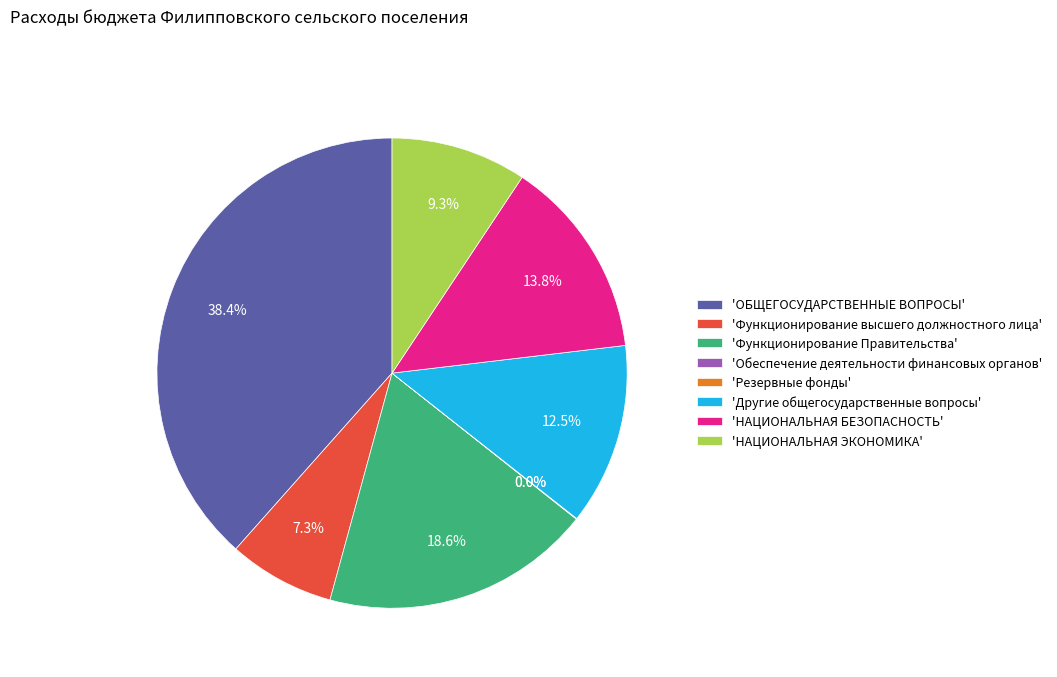

Does any single category account for the majority?

No